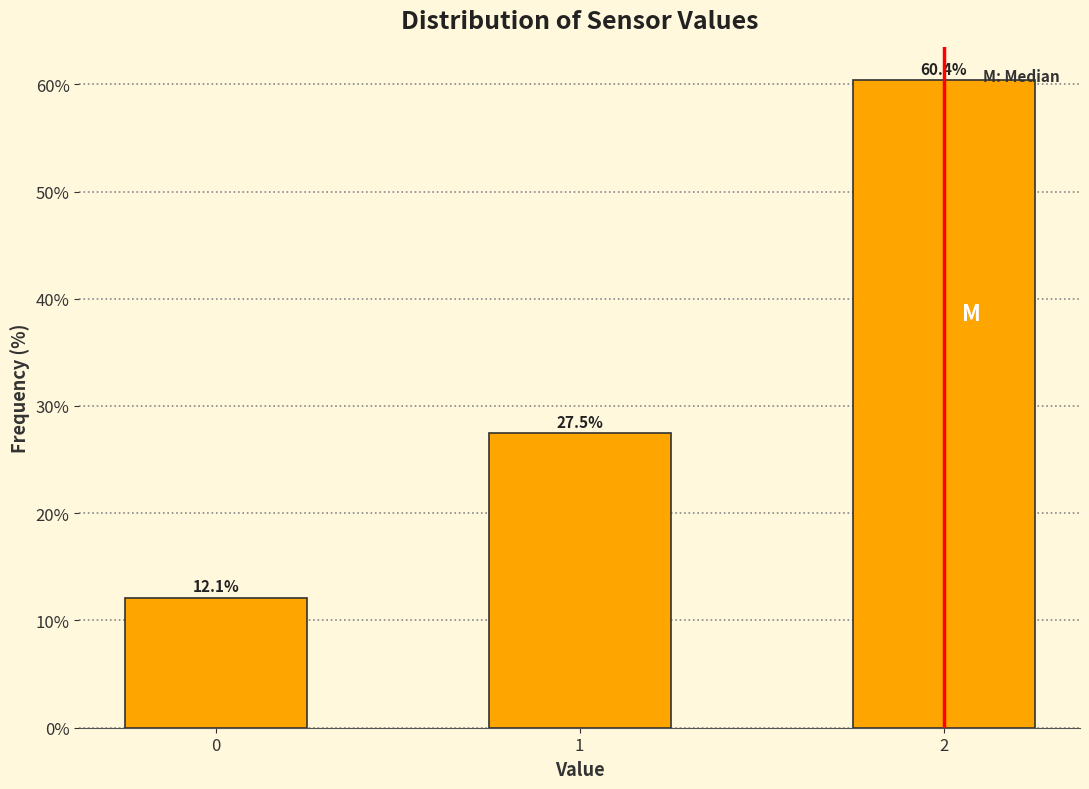

Reading right to left, list all the values displayed in this chart.

60.4	27.5	12.1